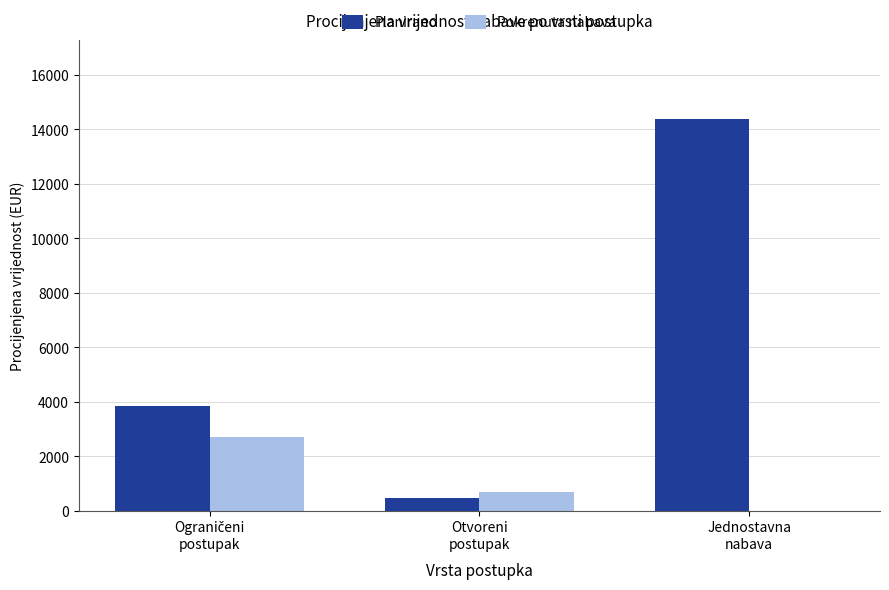

Which series has the largest total across all categories?

Planirano